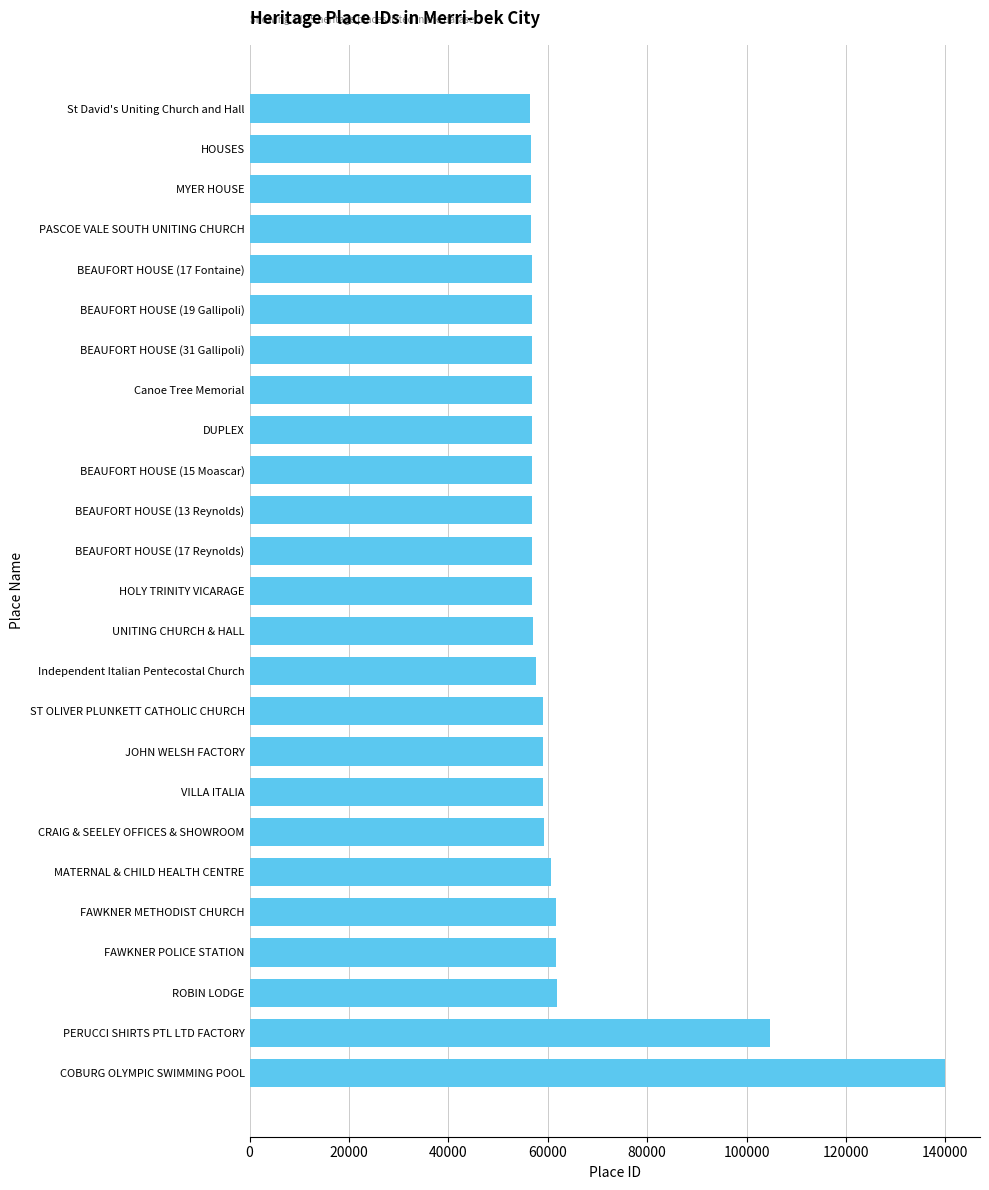

Are the bars horizontal?

Yes